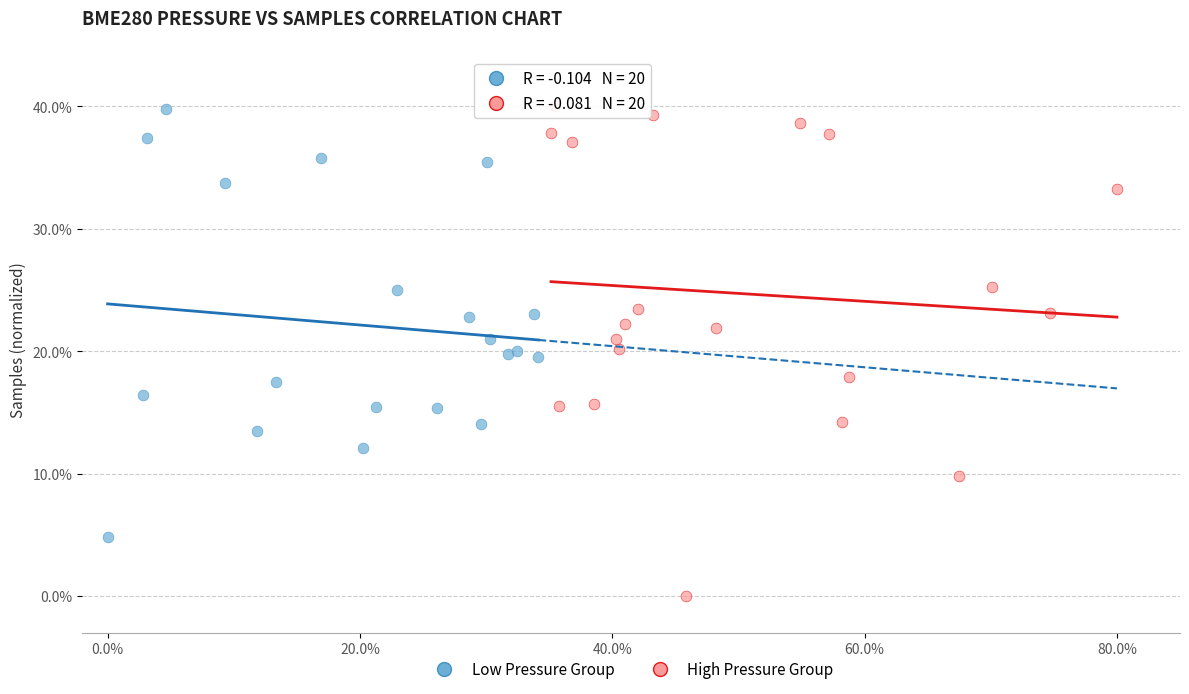

Which series has the widest spread of Y values?

High Pressure Group